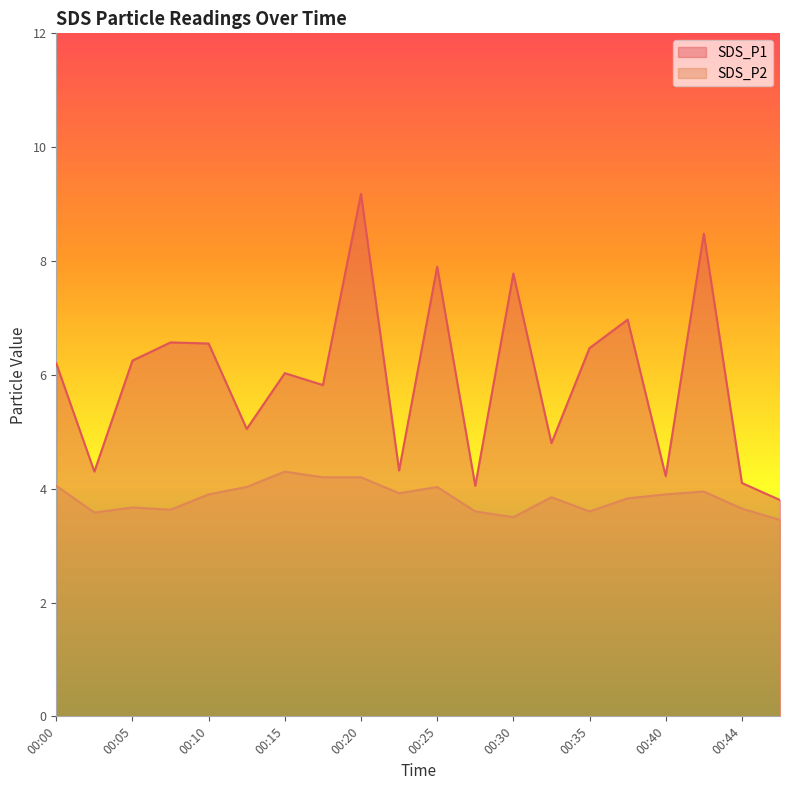

Which series has the widest spread of values?

SDS_P1